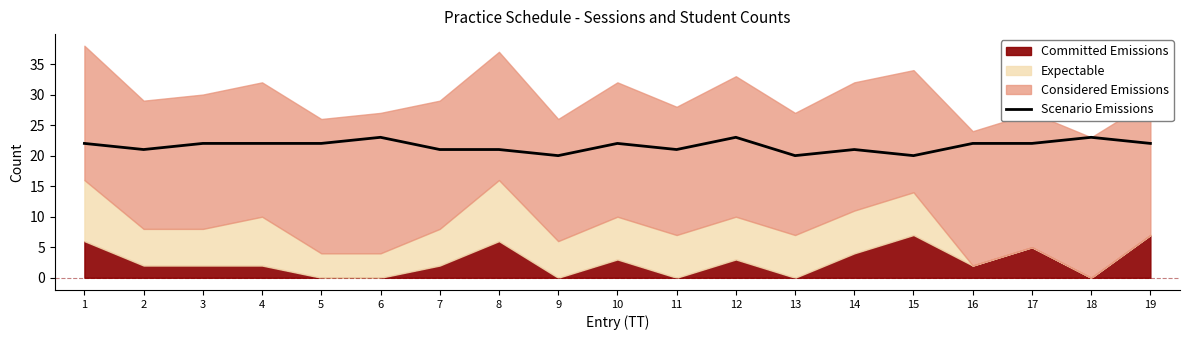

At which label does the data first exceed 22?

6